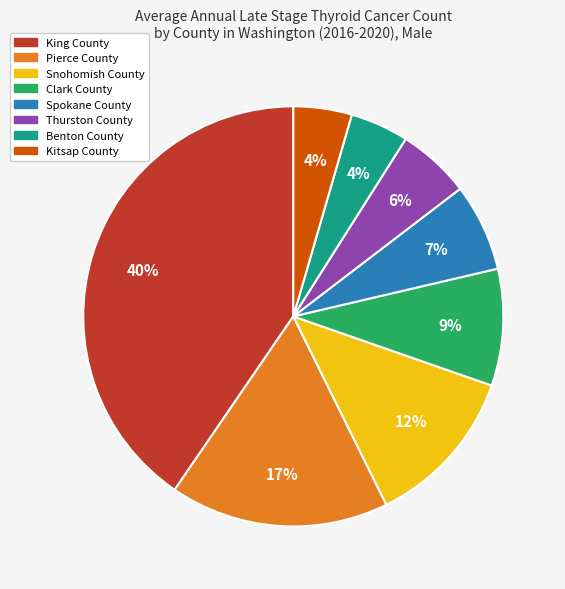

Approximately how many times larger is the value at Clark County compared to Spokane County?

1.3